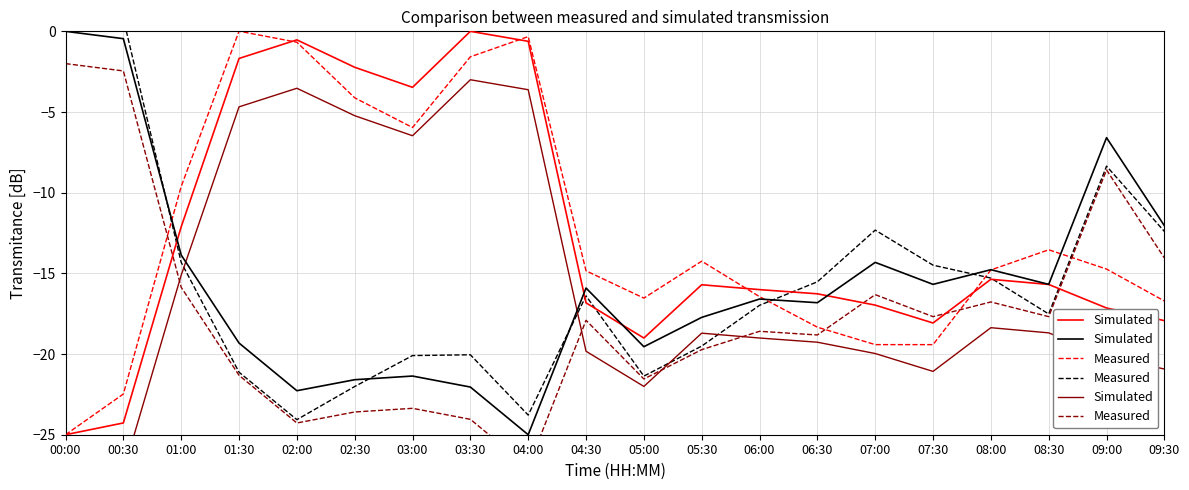

Rank the series at 05:00 from lowest to highest value.

Simulated, Measured